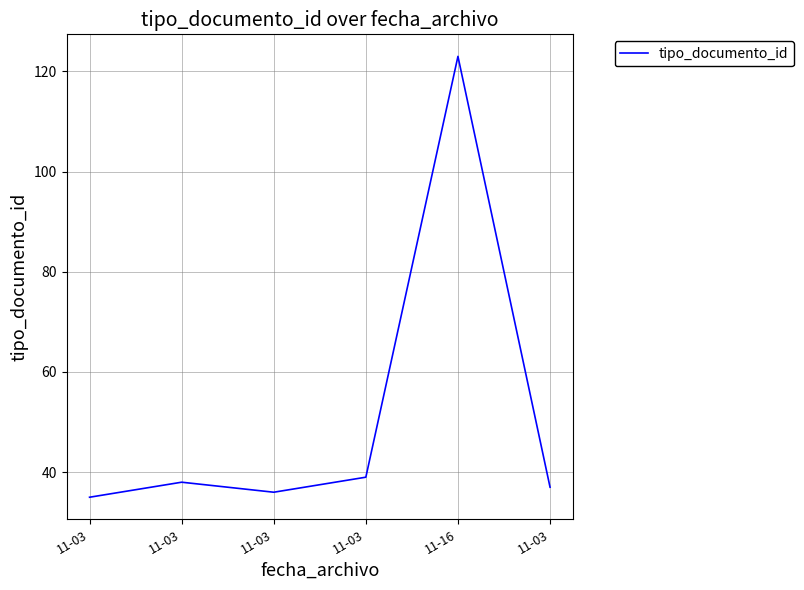

List the labels in order of value, smallest first.

11-03, 11-03, 11-03, 11-03, 11-03, 11-16